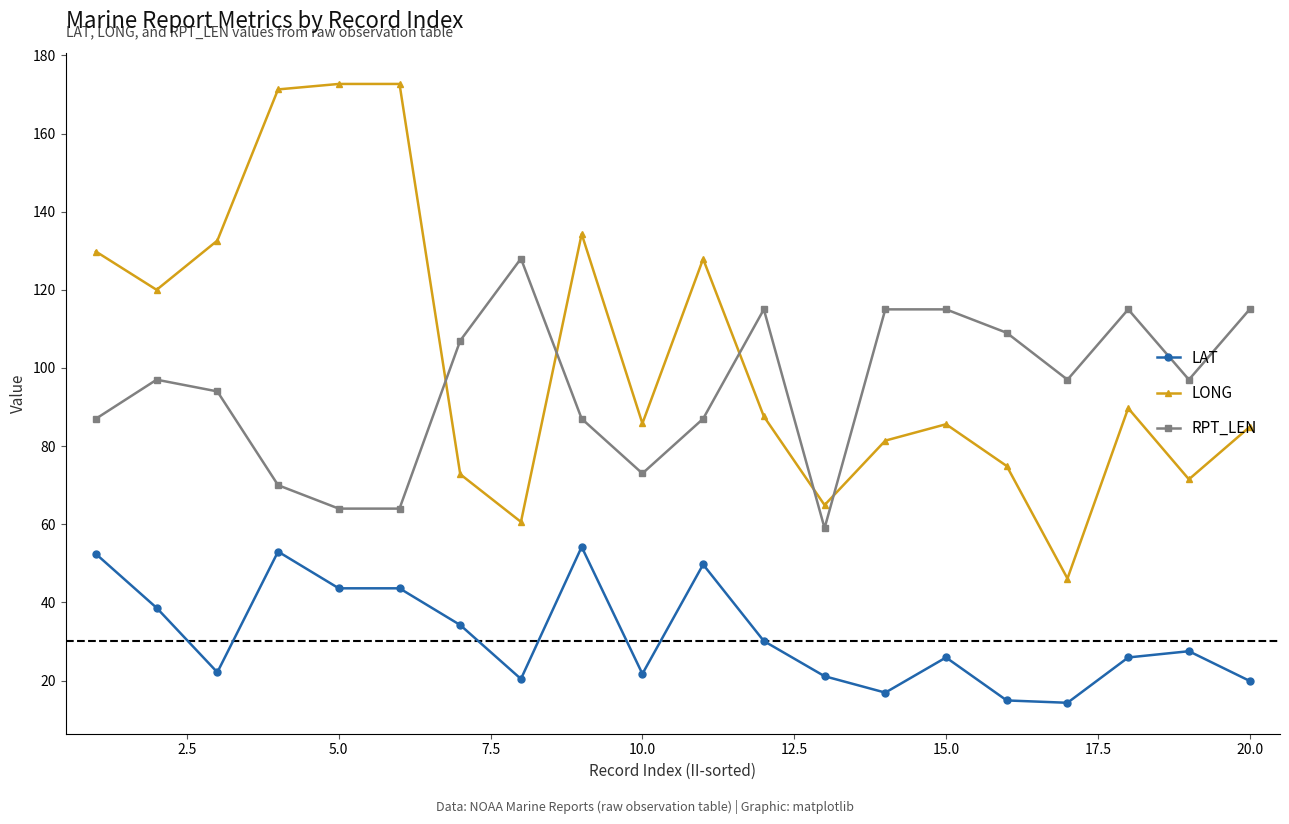

True or false: LAT has more than 0 points higher than both neighbors.

True